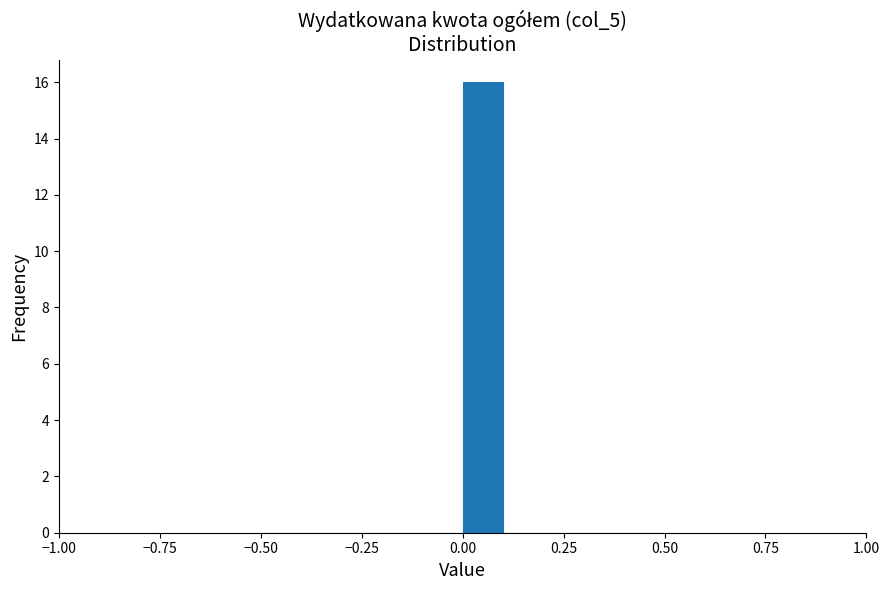

Around what value on the x-axis is the tallest bar? Give the approximate position of its centre, as read against the axis.

0.05